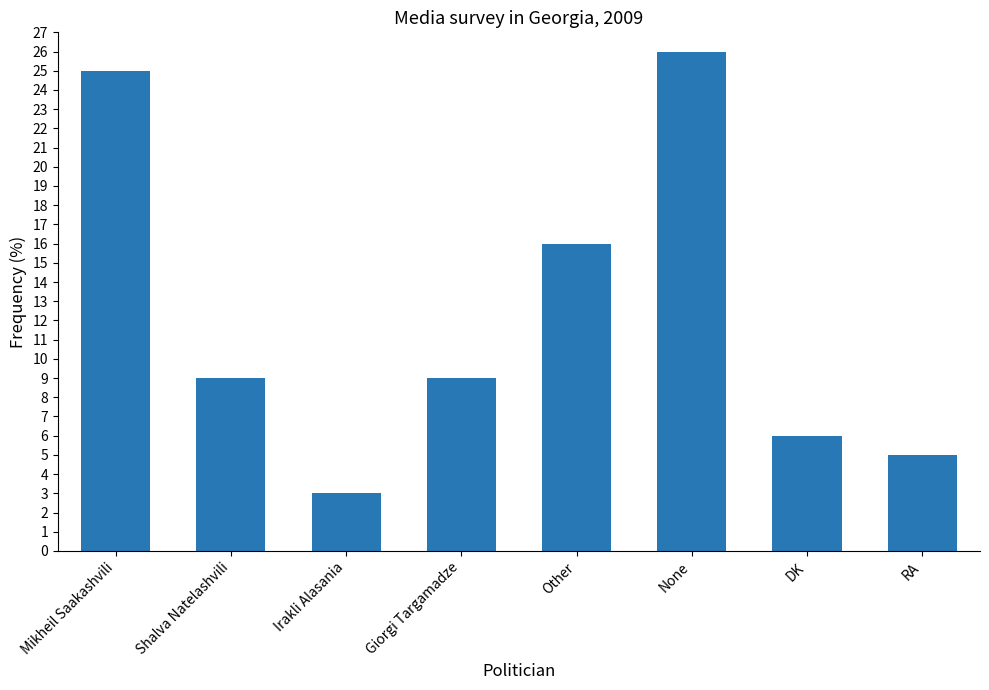

At which category does the chart reach its peak across all series?

None